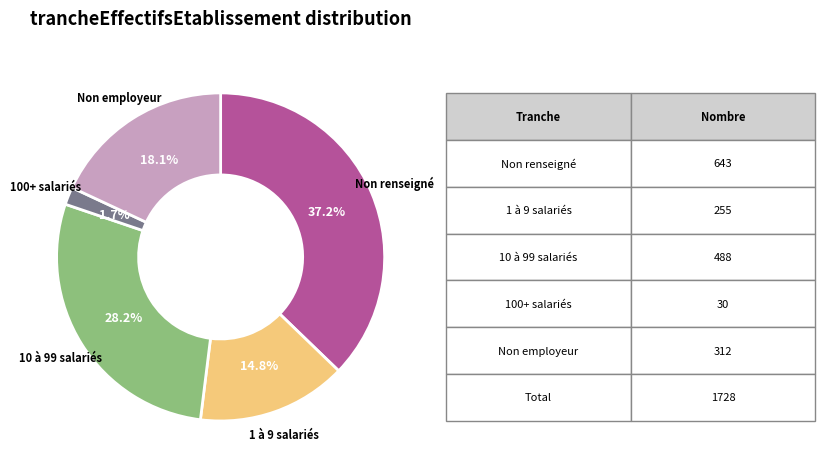

Is there a majority slice in this chart?

No